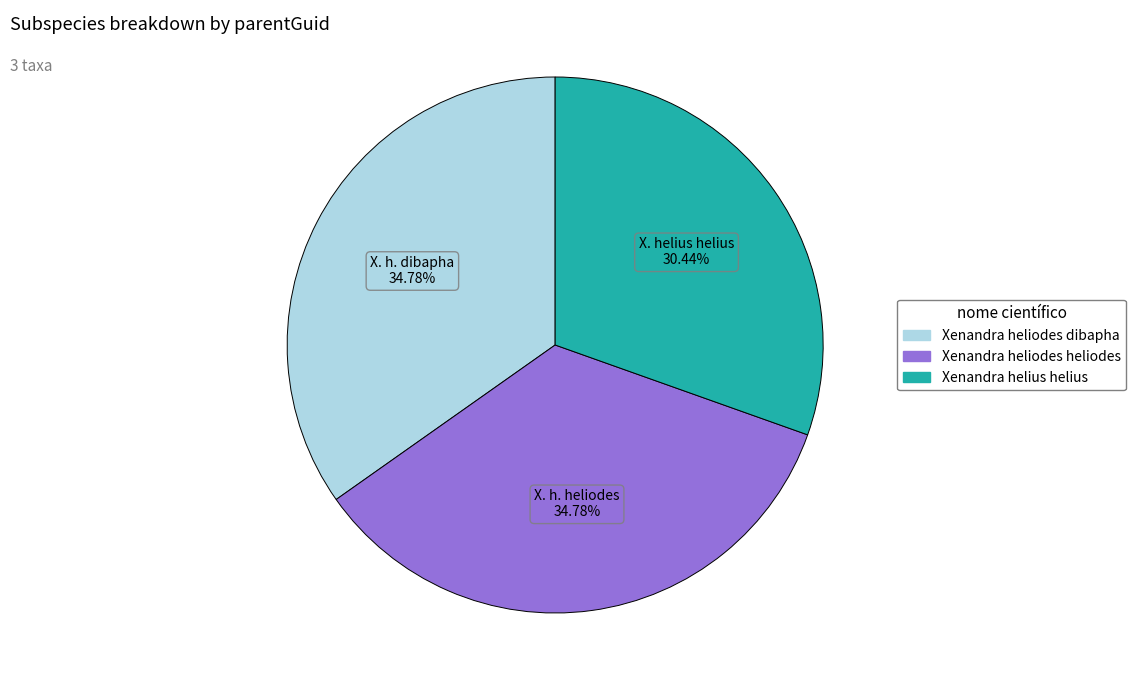

Is it true that Xenandra heliodes heliodes is 41% of the pie?

False